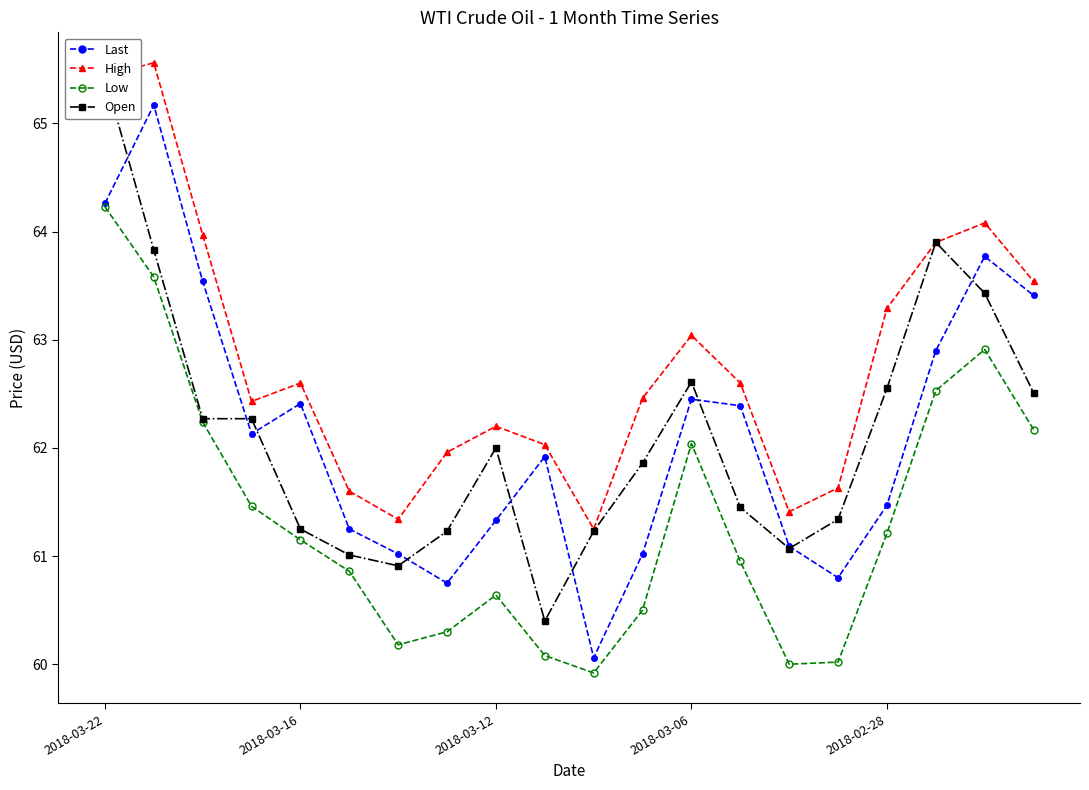

Where is High nearest to the value 63?

2018-03-06